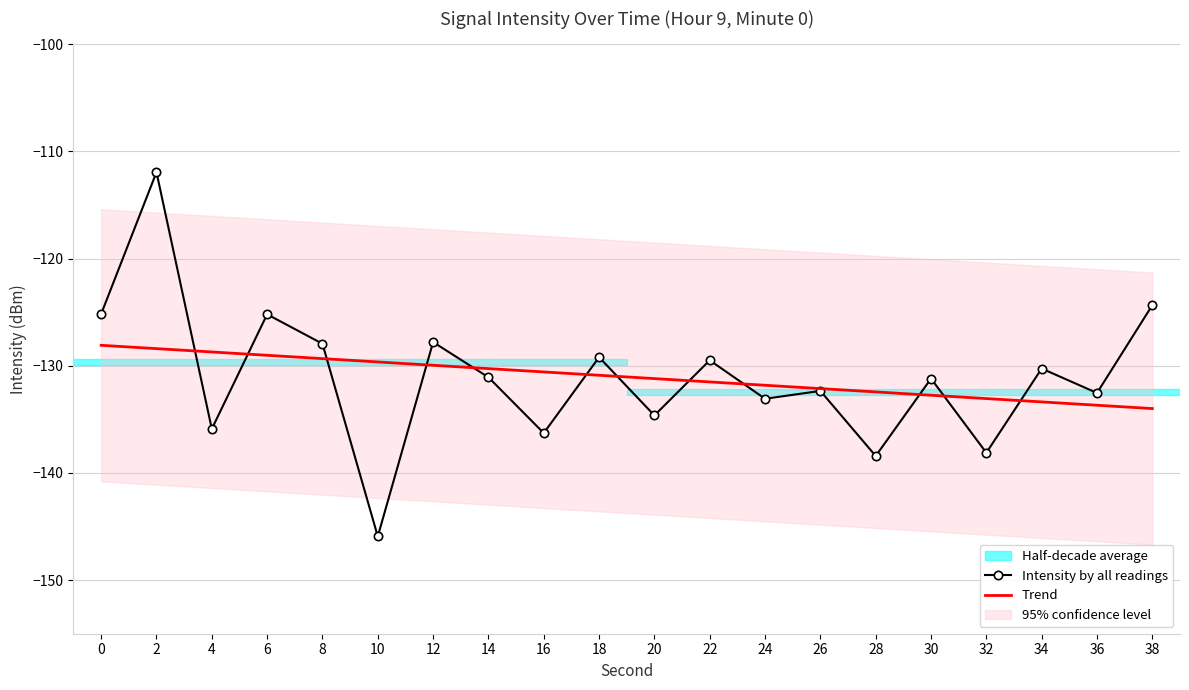

The Intensity by all readings series shows -75.9 at 24. True or false?

False